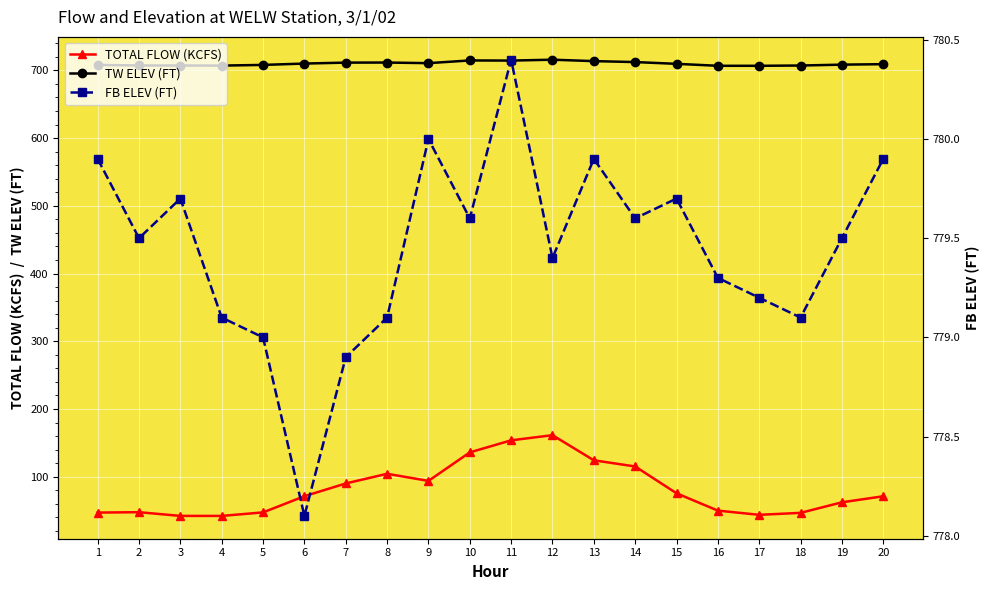

What is the value of the TOTAL FLOW (KCFS) point at the 18th from the left?

46.6